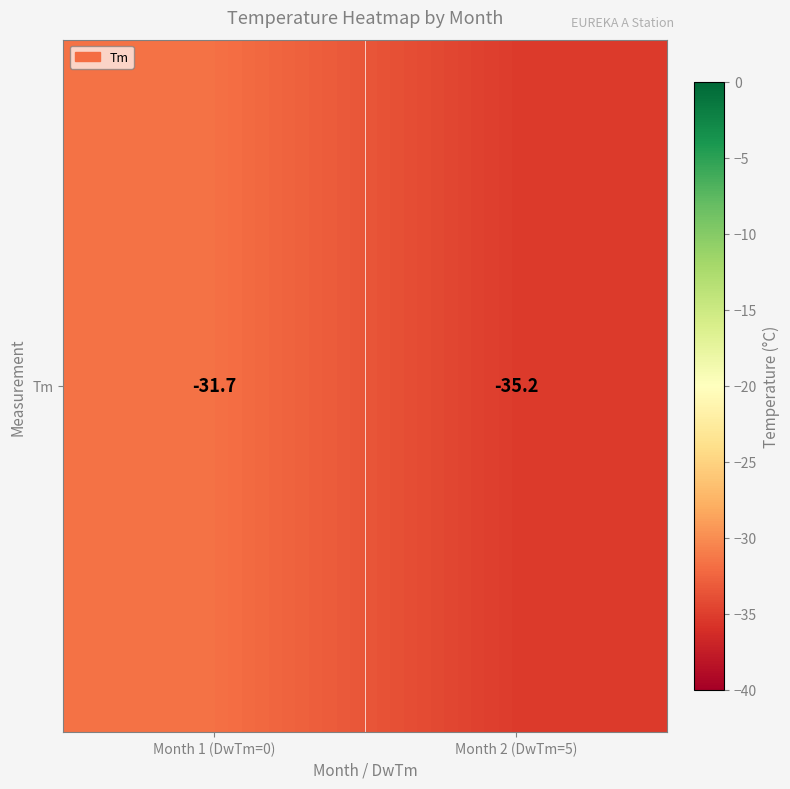

Is it true that the value at Month 1 (DwTm=0) is -51.2?

False